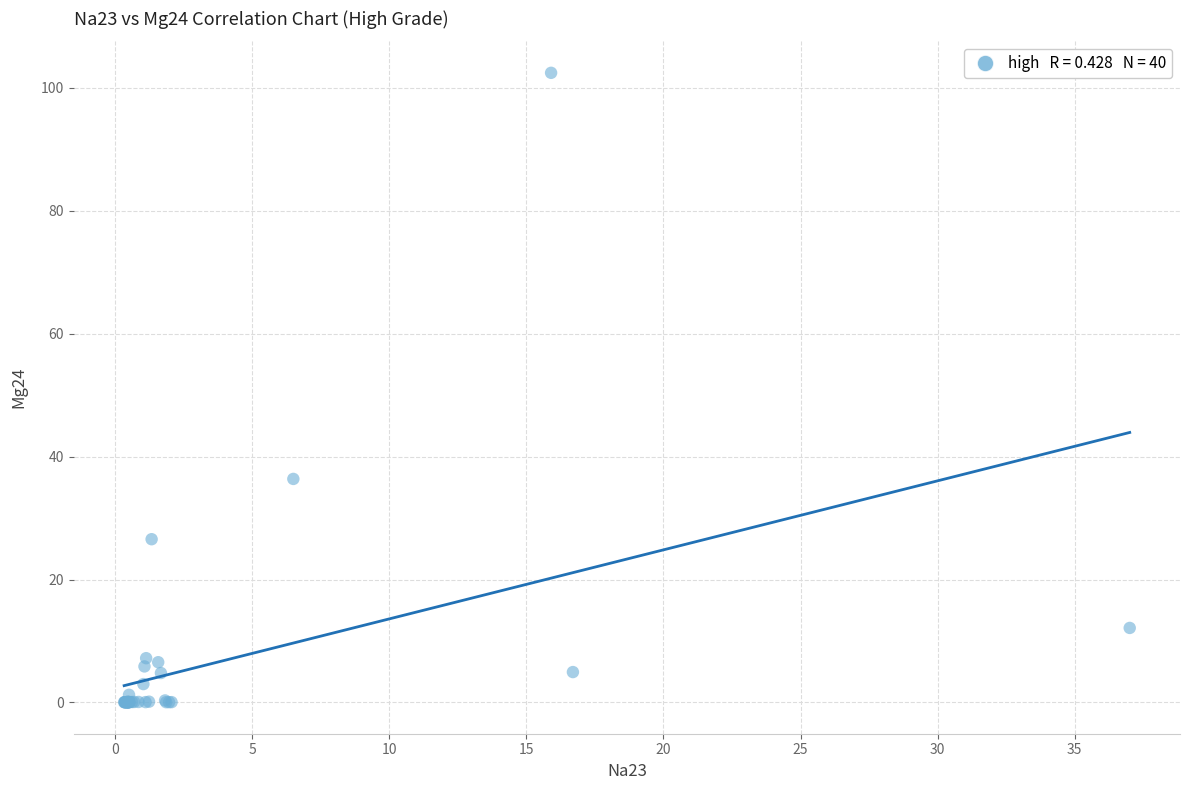

What Y value in the scatter plot is closest to 51?

36.4